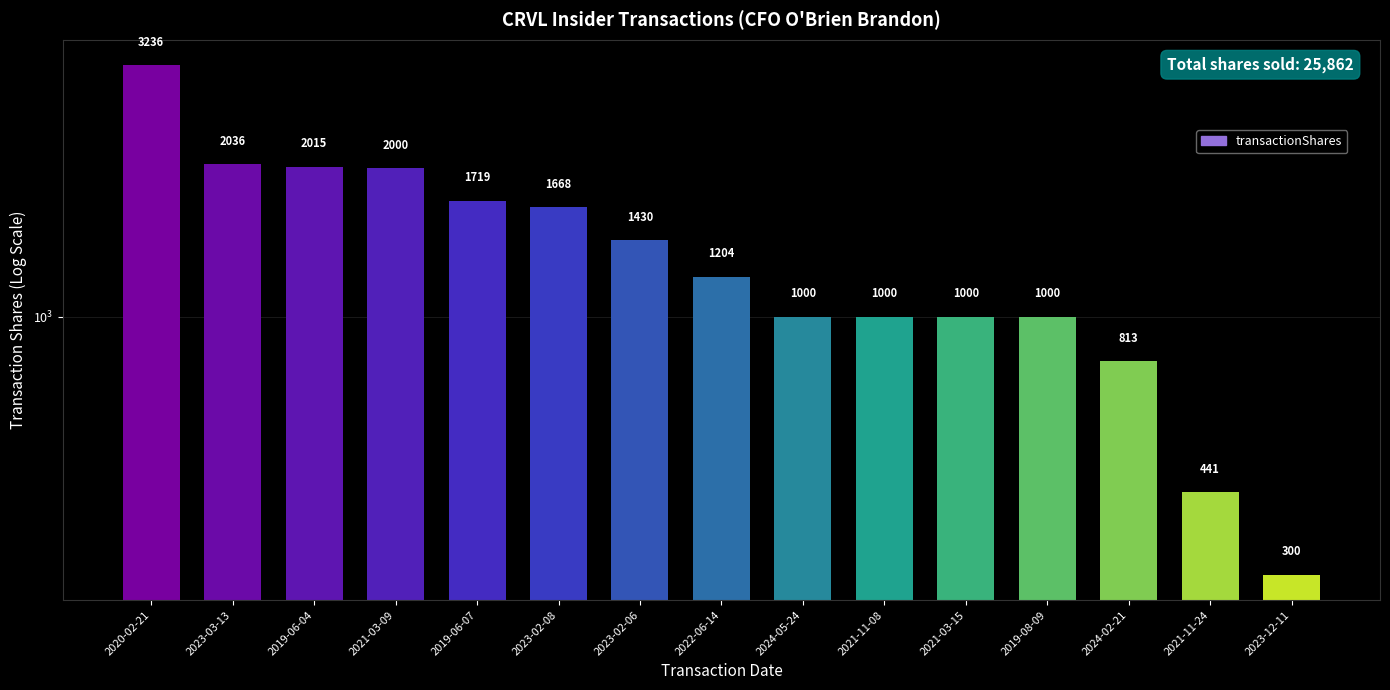

What is the value of the 5th bar from the left?

1719